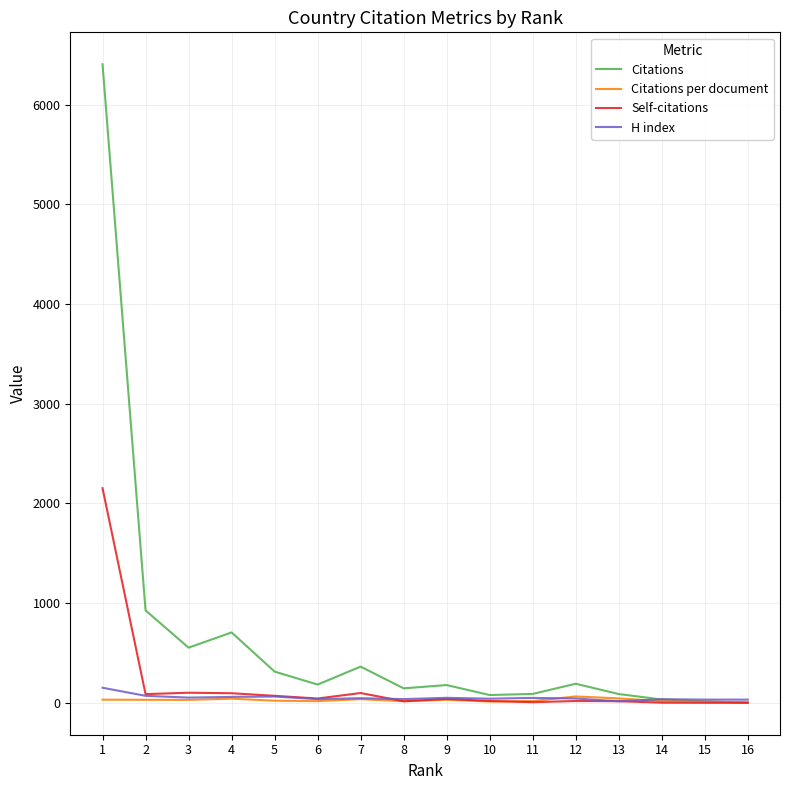

Which series has the largest total across all categories?

Citations